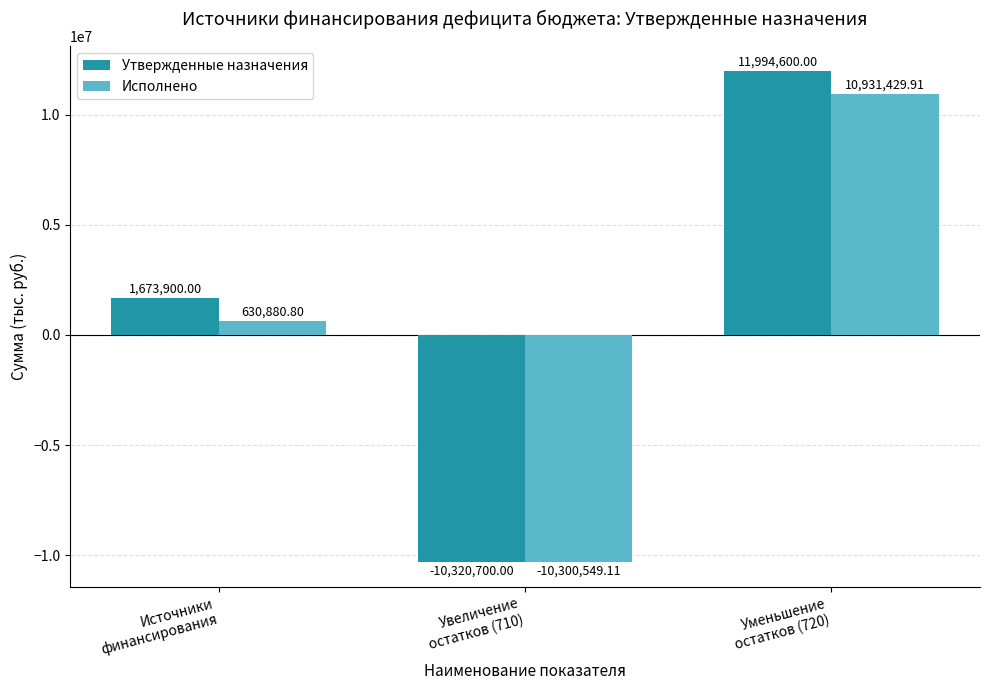

What position from the left is Увеличение
остатков (710)?

2